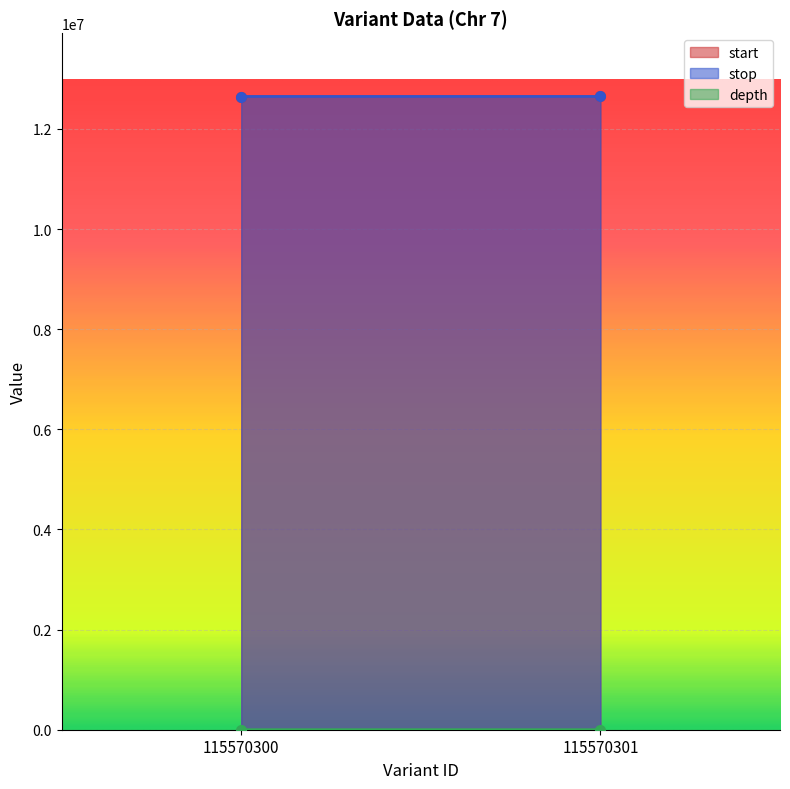

Where is stop nearest to the value 12646359?

115570300